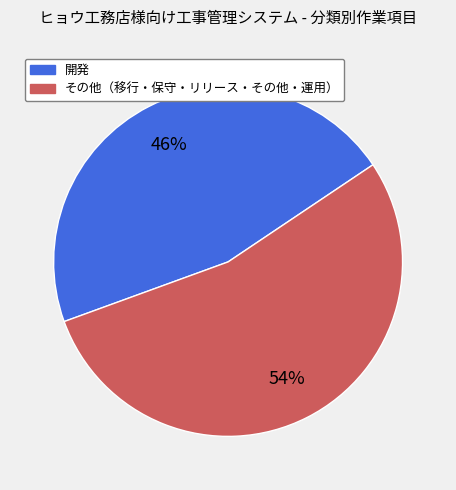

Is there a majority slice in this chart?

Yes